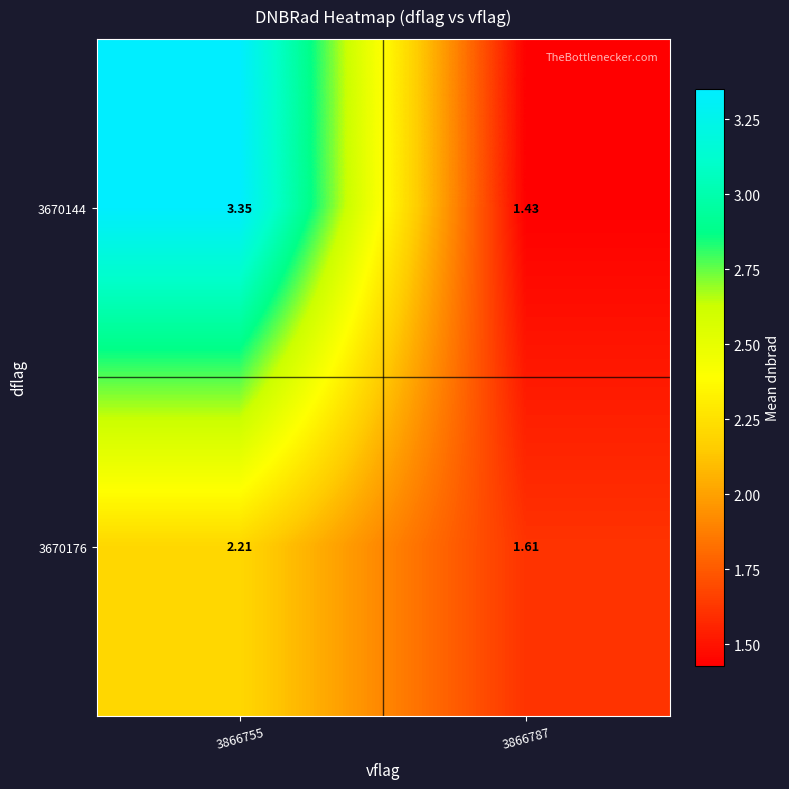

Is the value of 3670176 at 3866755 greater than the value of 3670144 at 3866755?

No